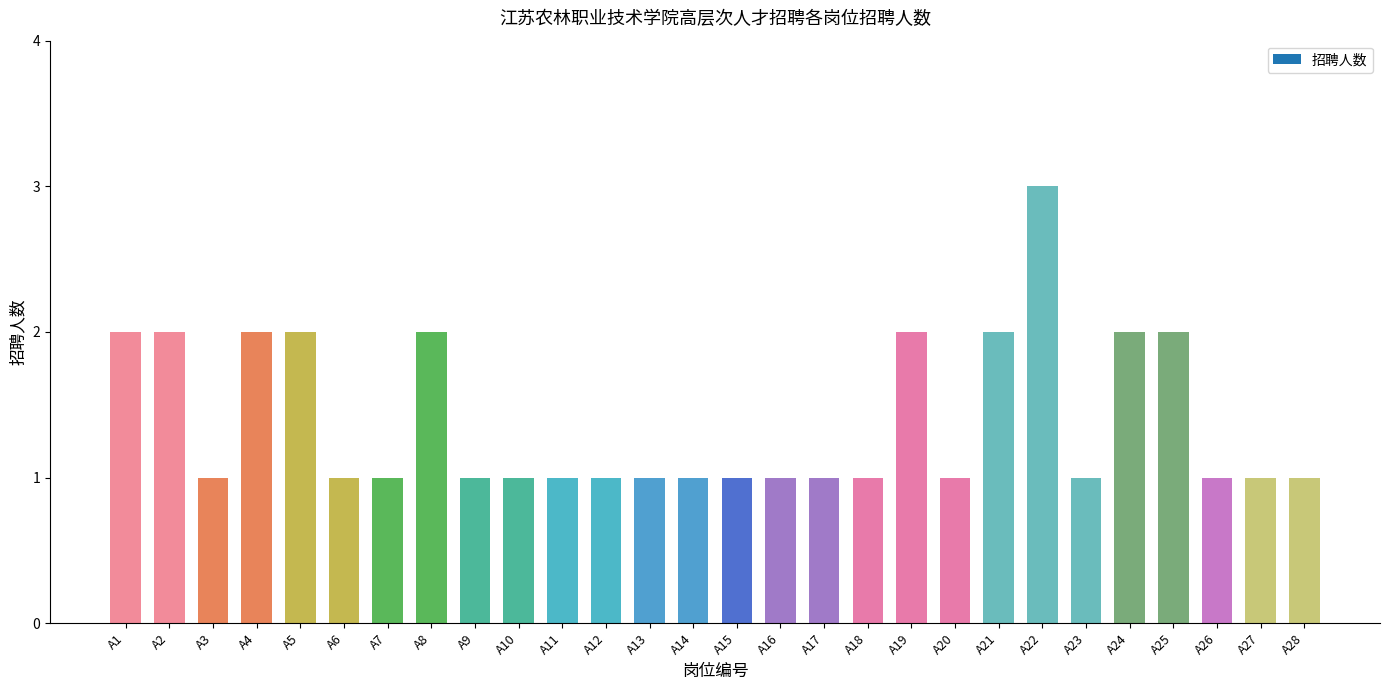

True or false: the data shows 2 at A19.

True